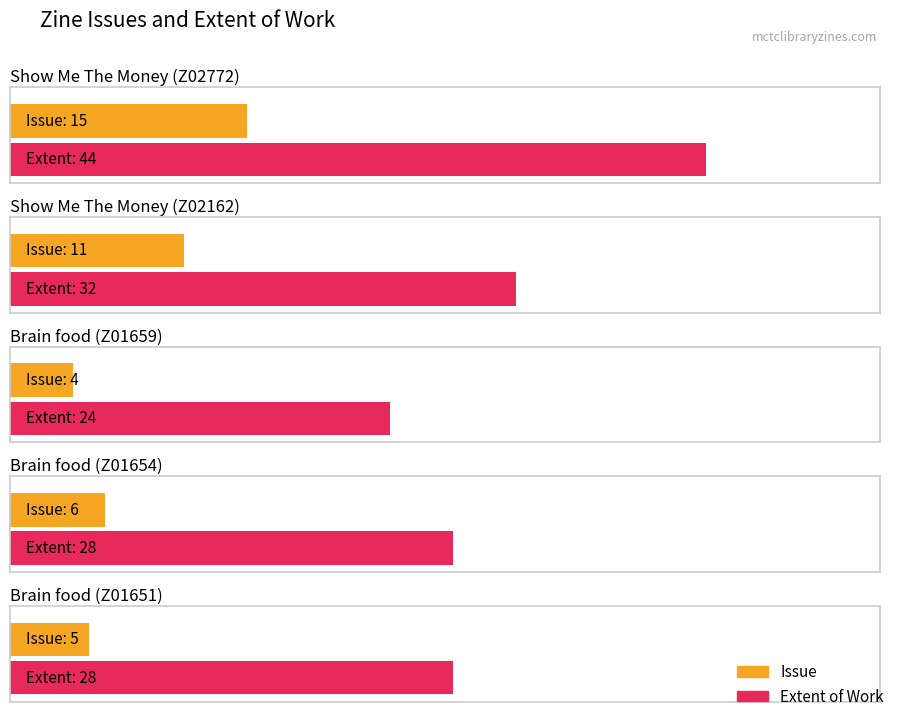

How many bars are there in each group?

2